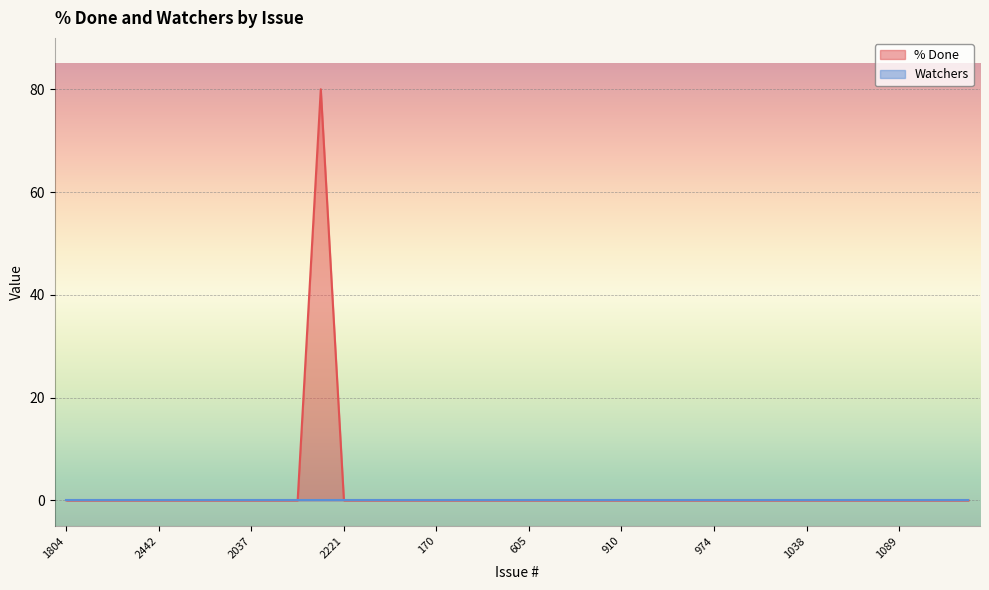

What is the label of the 21st point from the left?

605